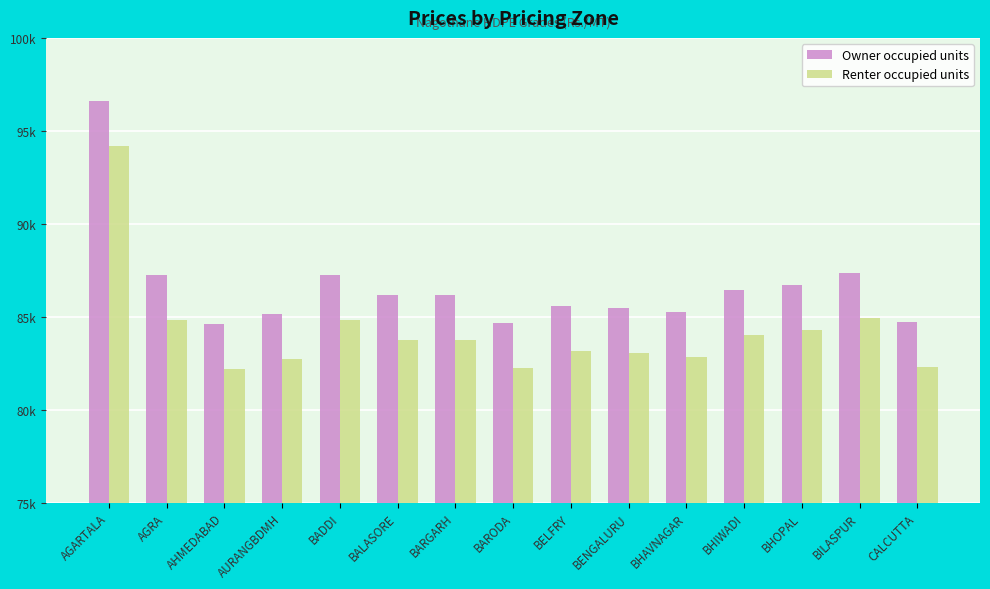

Are the bars grouped side by side (vs. stacked)?

Yes